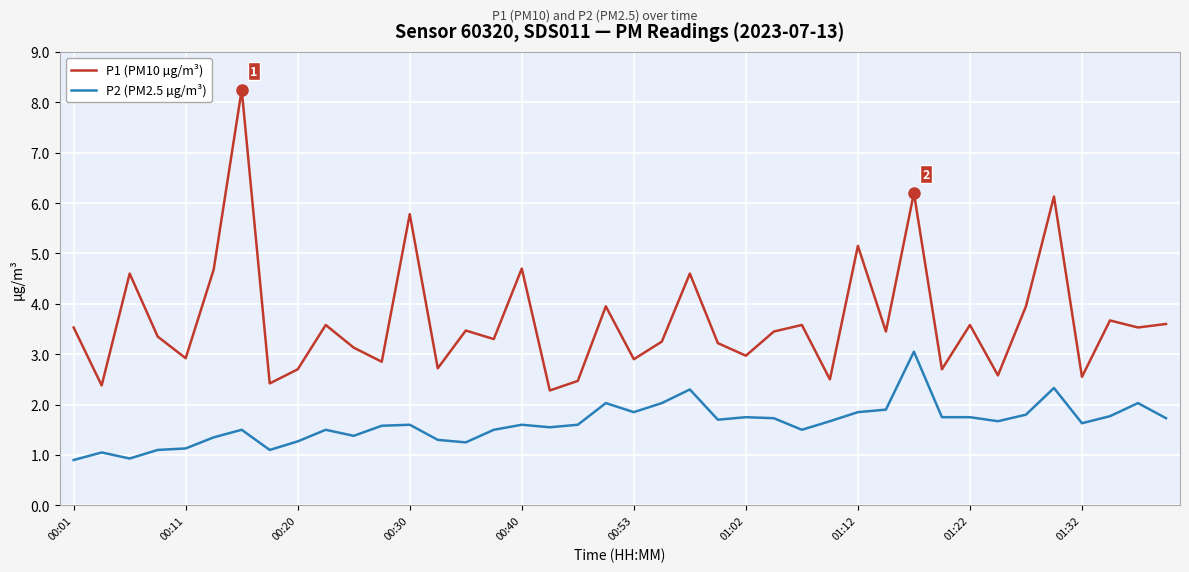

Does the chart have visible grid lines?

Yes